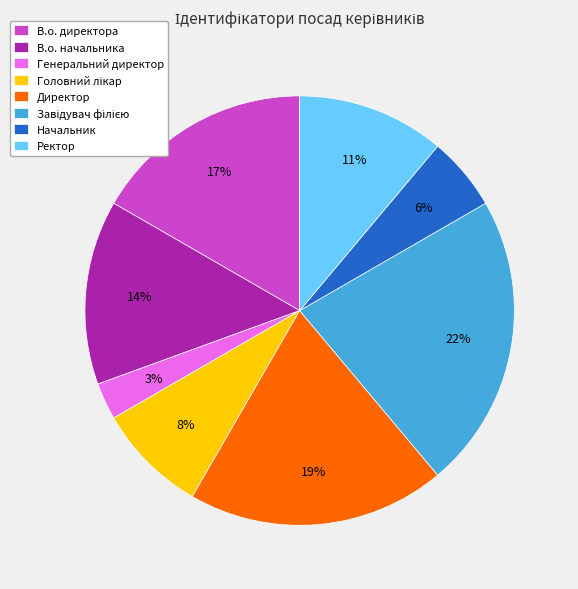

Count the number of slices in the pie.

8